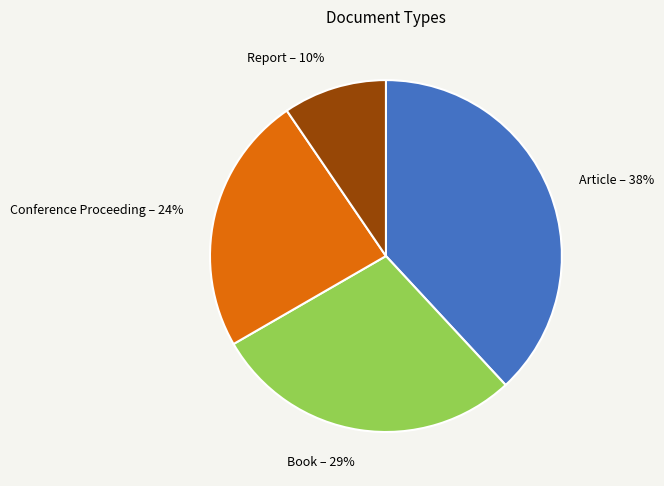

The Report slice represents 10% of the pie. True or false?

True